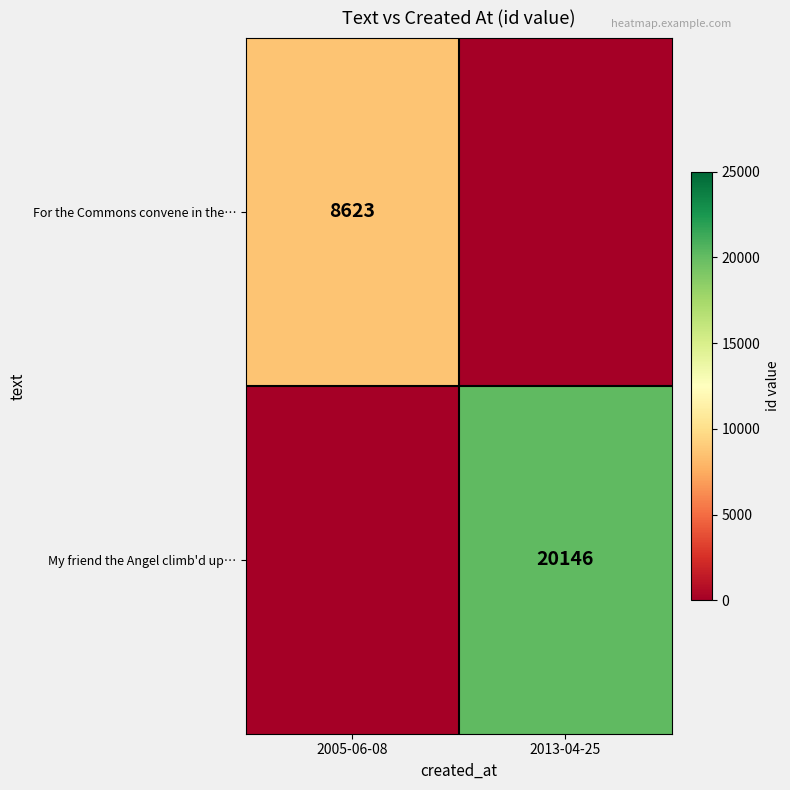

The My friend the Angel climb'd up… series shows 20146 at 2013-04-25. True or false?

True